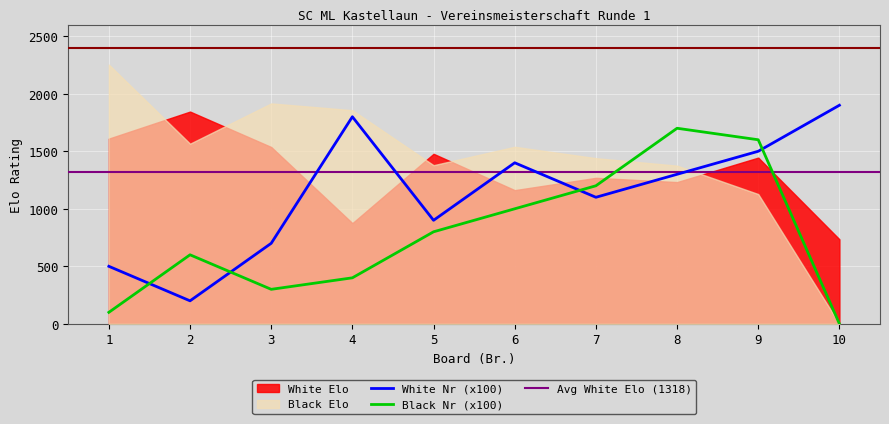

True or false: Black Nr has a value of 854 at 2.

False